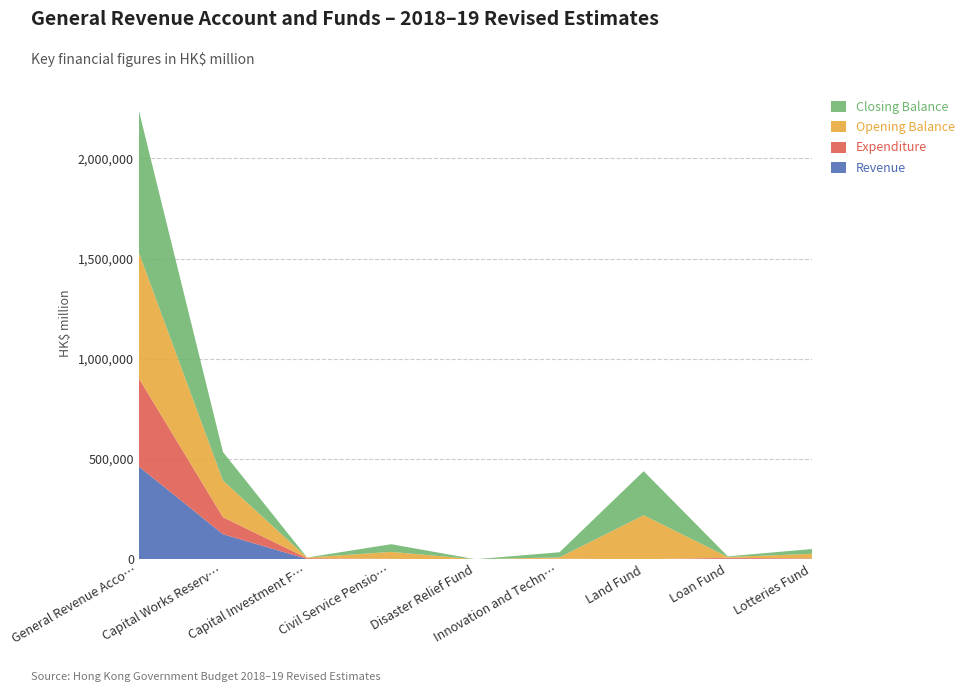

Reading right to left, list all the values displayed in this chart.

Revenue: Lotteries Fund=2290	Loan Fund=2662	Land Fund=0	Innovation and Technology Fund=710	Disaster Relief Fund=3	Civil Service Pension Reserve Fund=1656	Capital Investment Fund=1405	Capital Works Reserve Fund=124916	General Revenue Account=462777
Expenditure: Lotteries Fund=1561	Loan Fund=4636	Land Fund=0	Innovation and Technology Fund=1984	Disaster Relief Fund=65	Civil Service Pension Reserve Fund=0	Capital Investment Fund=3988	Capital Works Reserve Fund=85130	General Revenue Account=440389
Opening Balance: Lotteries Fund=23243	Loan Fund=4095	Land Fund=219730	Innovation and Technology Fund=6796	Disaster Relief Fund=16	Civil Service Pension Reserve Fund=35129	Capital Investment Fund=2918	Capital Works Reserve Fund=182754	General Revenue Account=628253
Closing Balance: Lotteries Fund=23972	Loan Fund=3121	Land Fund=219730	Innovation and Technology Fund=25522	Disaster Relief Fund=24	Civil Service Pension Reserve Fund=38315	Capital Investment Fund=335	Capital Works Reserve Fund=142540	General Revenue Account=708041